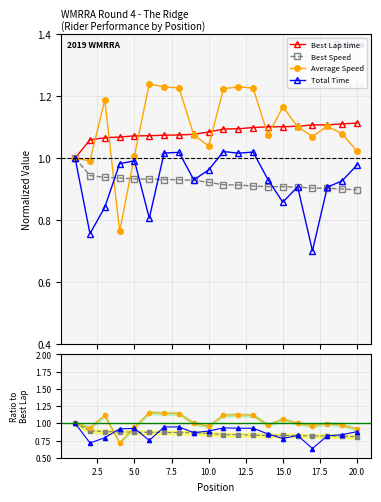

Is this an area chart (filled region under the line)?

No